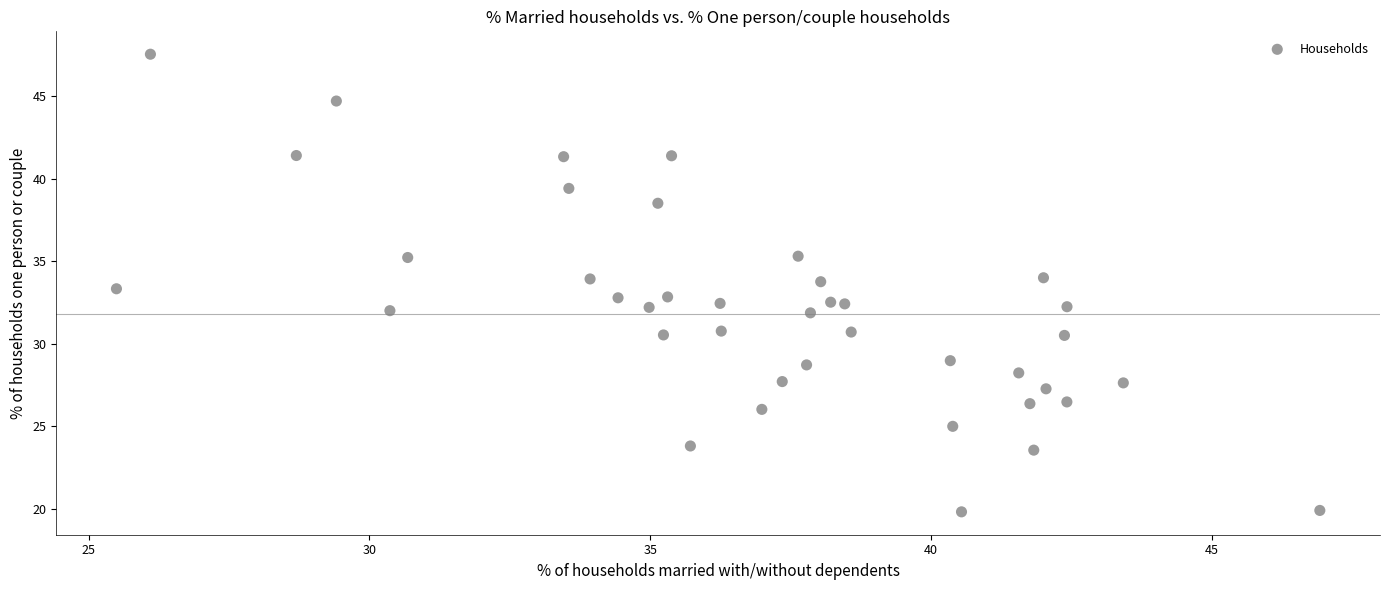

What is the range of Y values (max minus min)?

27.7